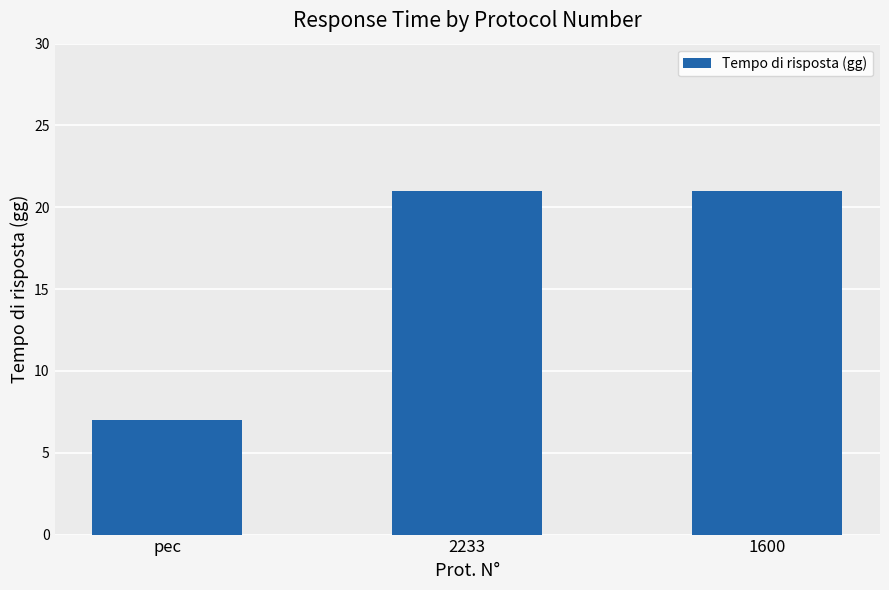

What is the maximum value shown in the chart?

21